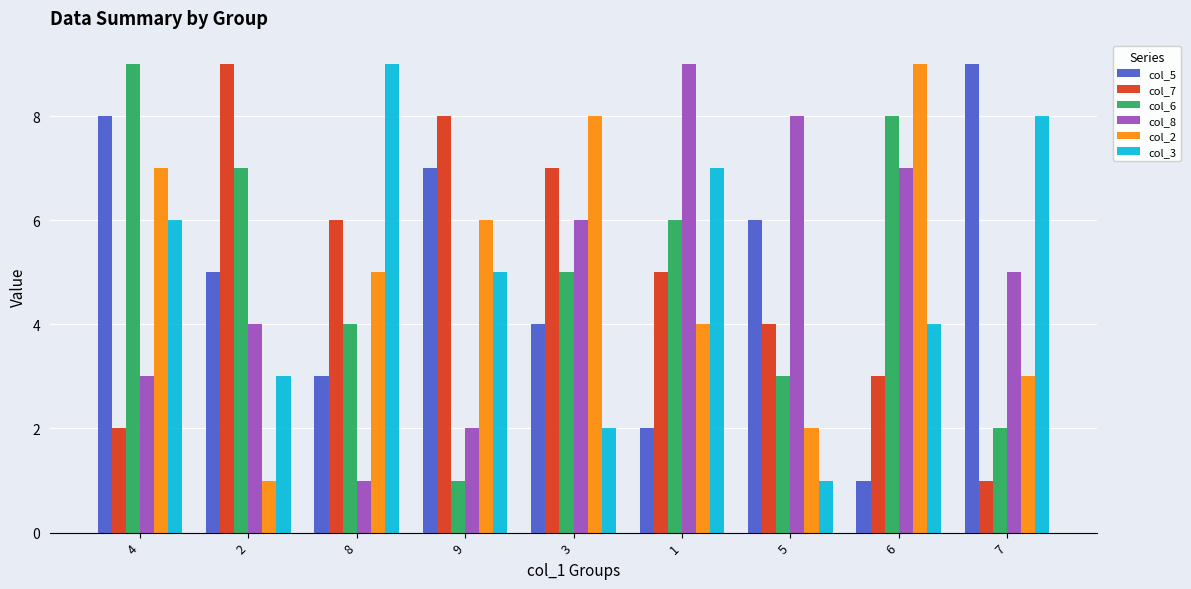

At which label does col_3 first exceed 5?

4